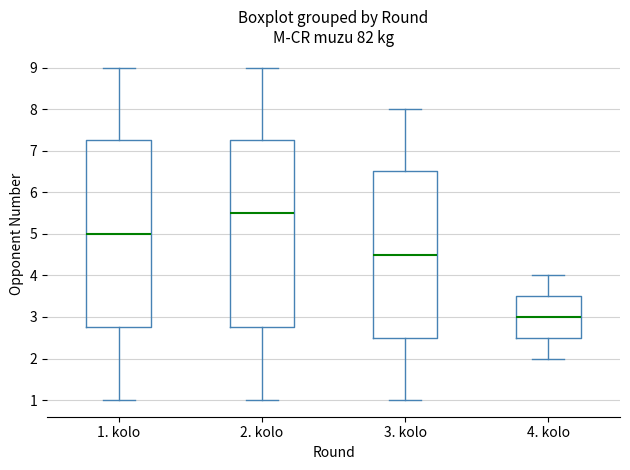

Which box has the lowest median line?

4. kolo